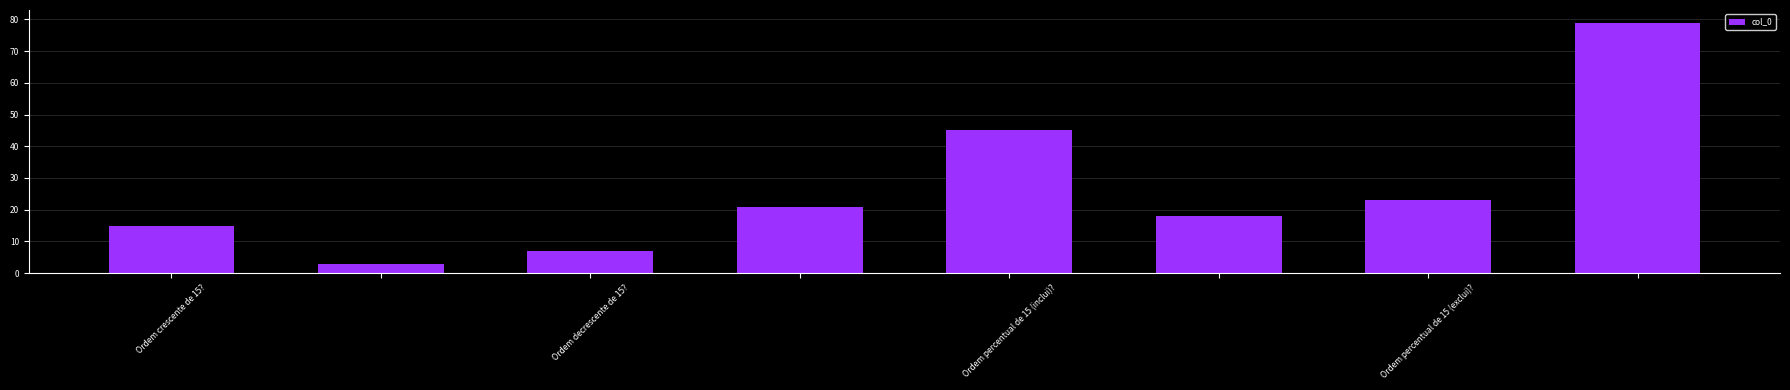

What is the difference between the maximum and second lowest values?

72